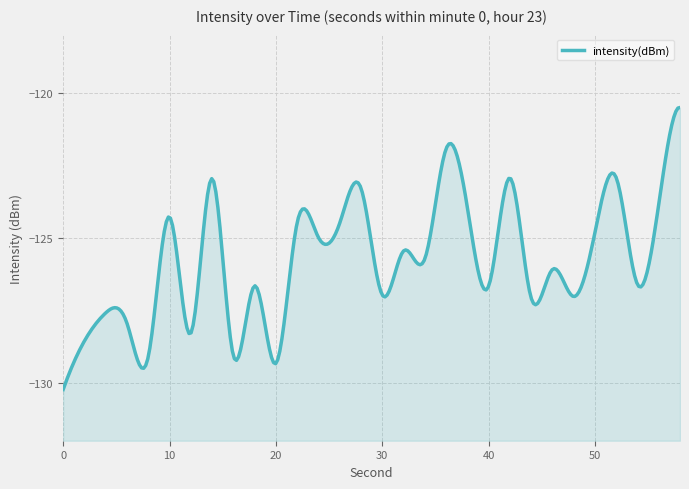

What is the greatest value displayed?

-120.5